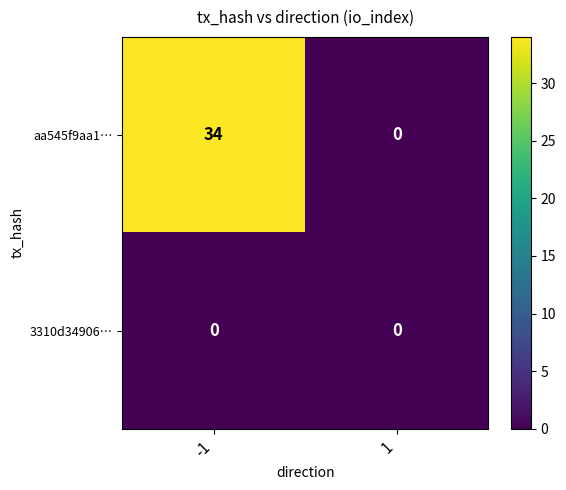

What is the sum of all aa545f9aa1… values?

34